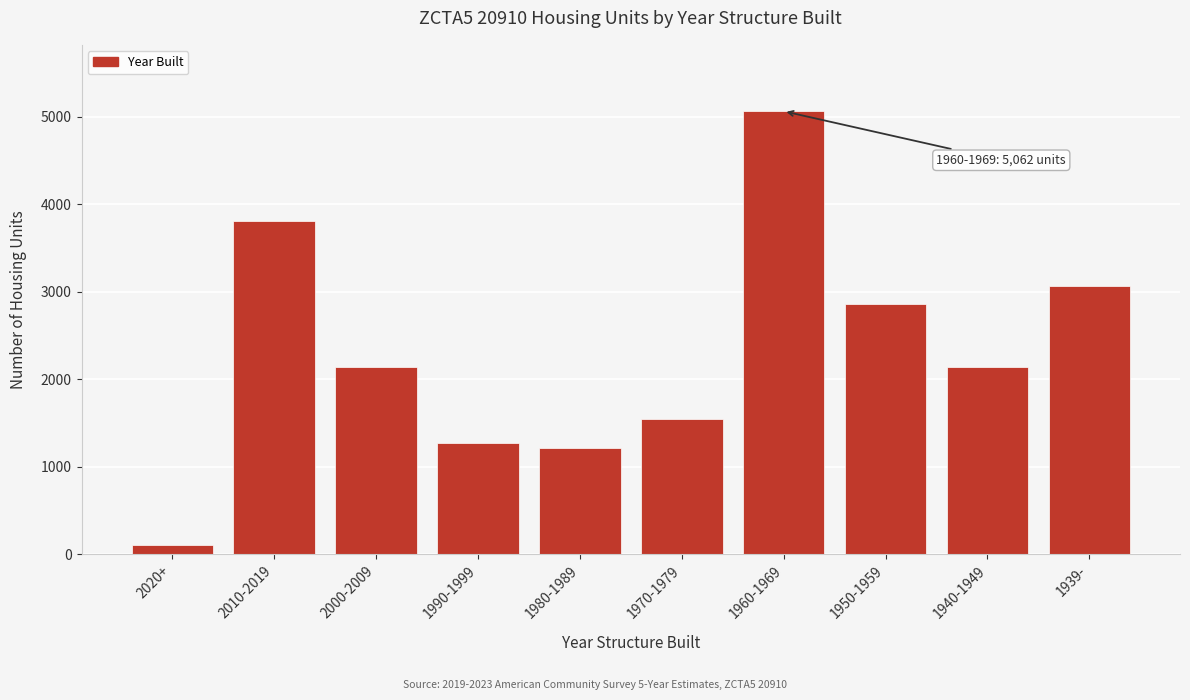

The value at 1960-1969 is 8623. True or false?

False